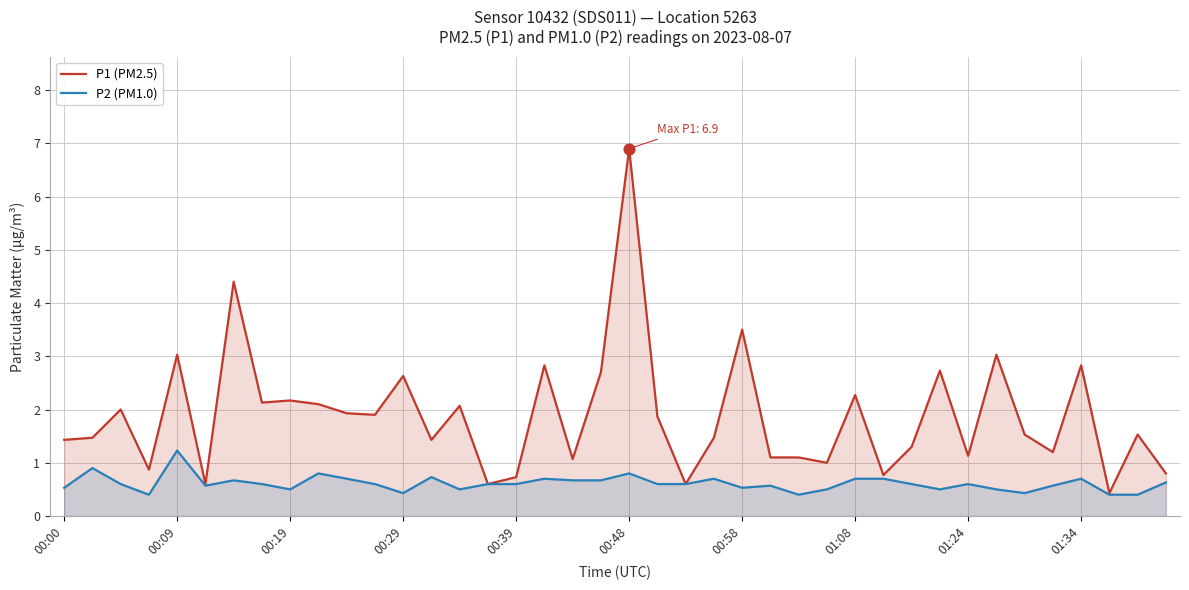

Which series reaches the maximum Y coordinate?

P1 (PM2.5)